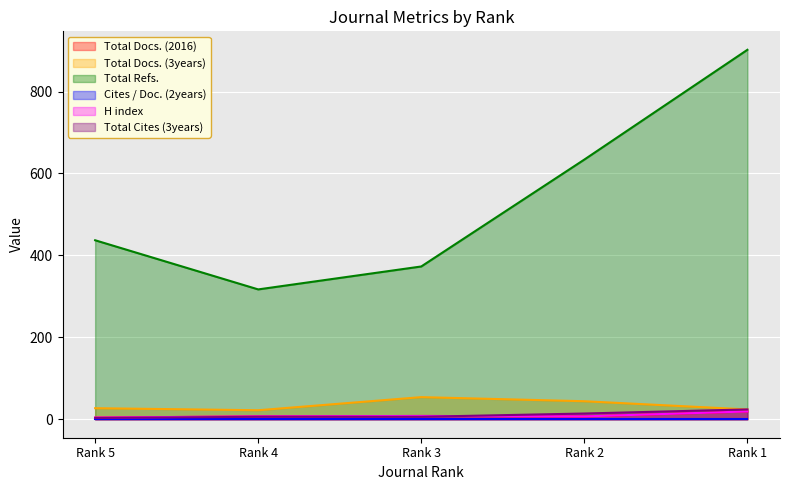

The value of Total Cites (3years) at Rank 1 is 24. True or false?

True